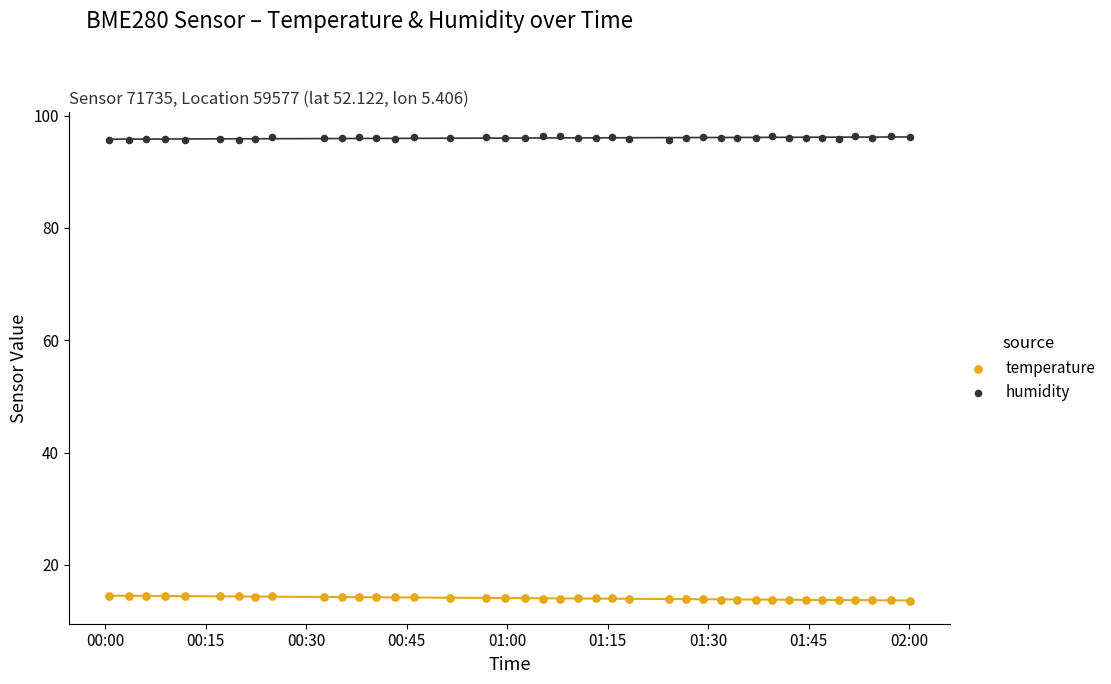

What are all the series names shown in the legend?

temperature, humidity